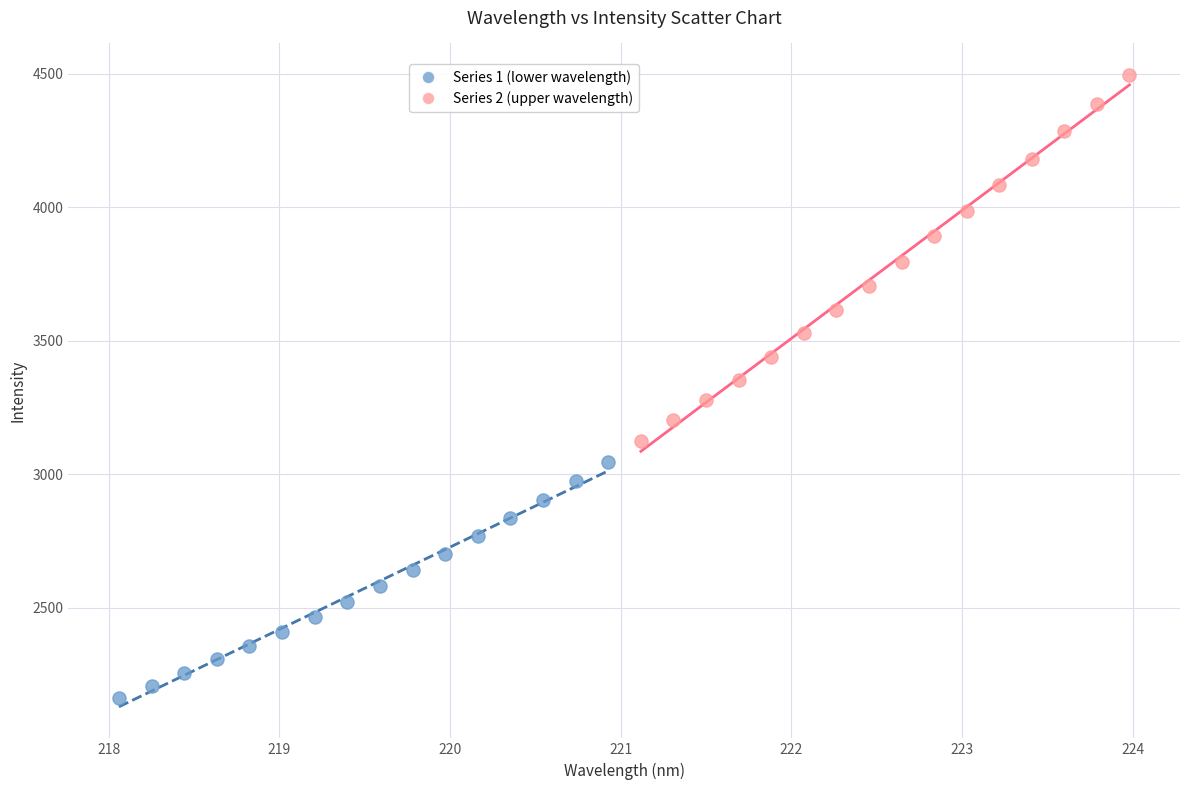

Which series reaches the minimum Y coordinate?

Series 1 (lower wavelength)